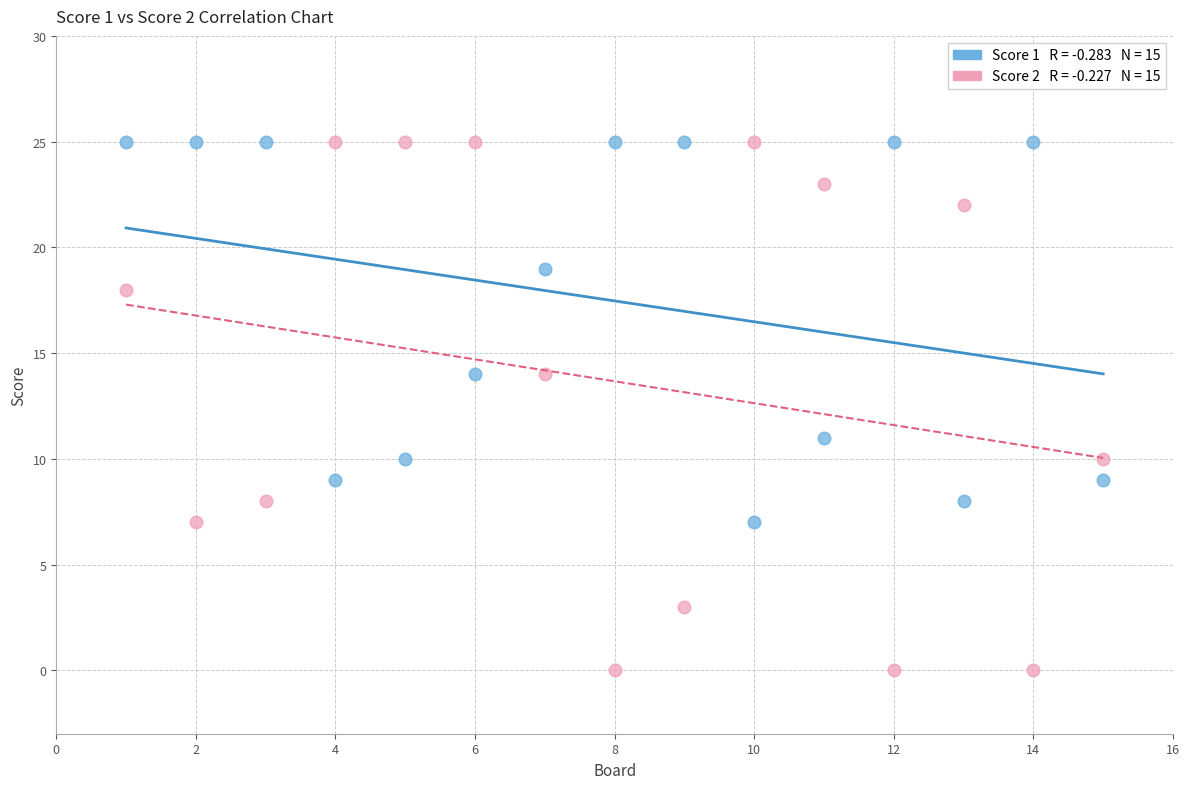

Across all data points, what is the range of Y values (max minus min)?

25